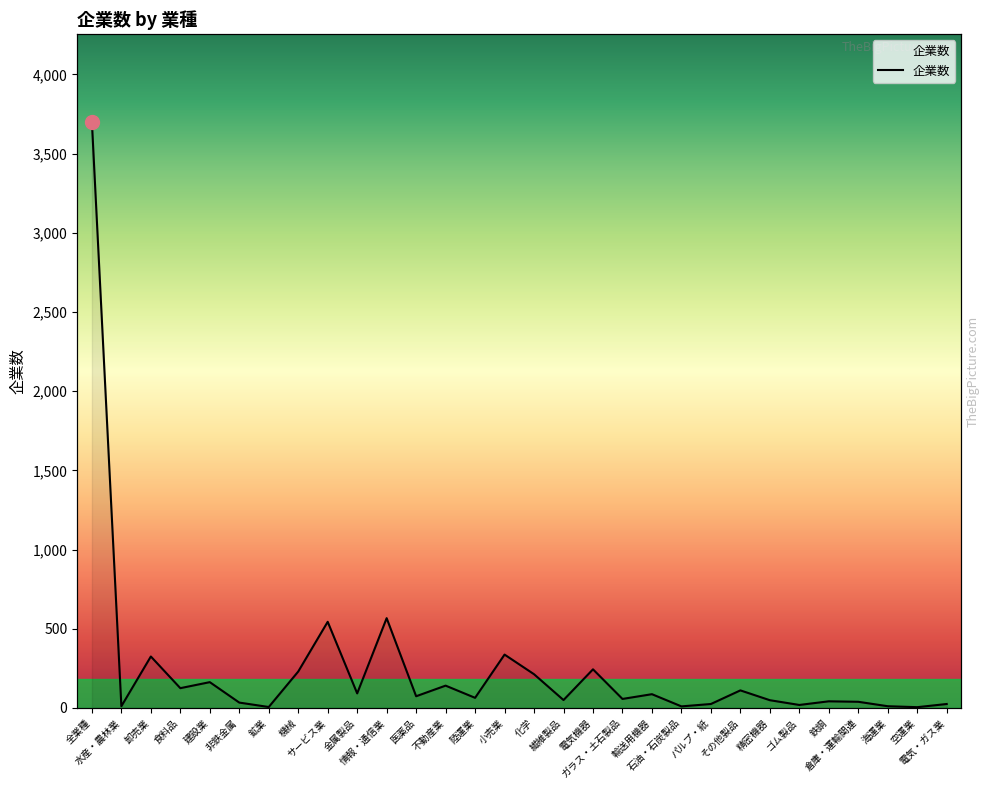

True or false: there are more than 2 points higher than both neighbors.

True